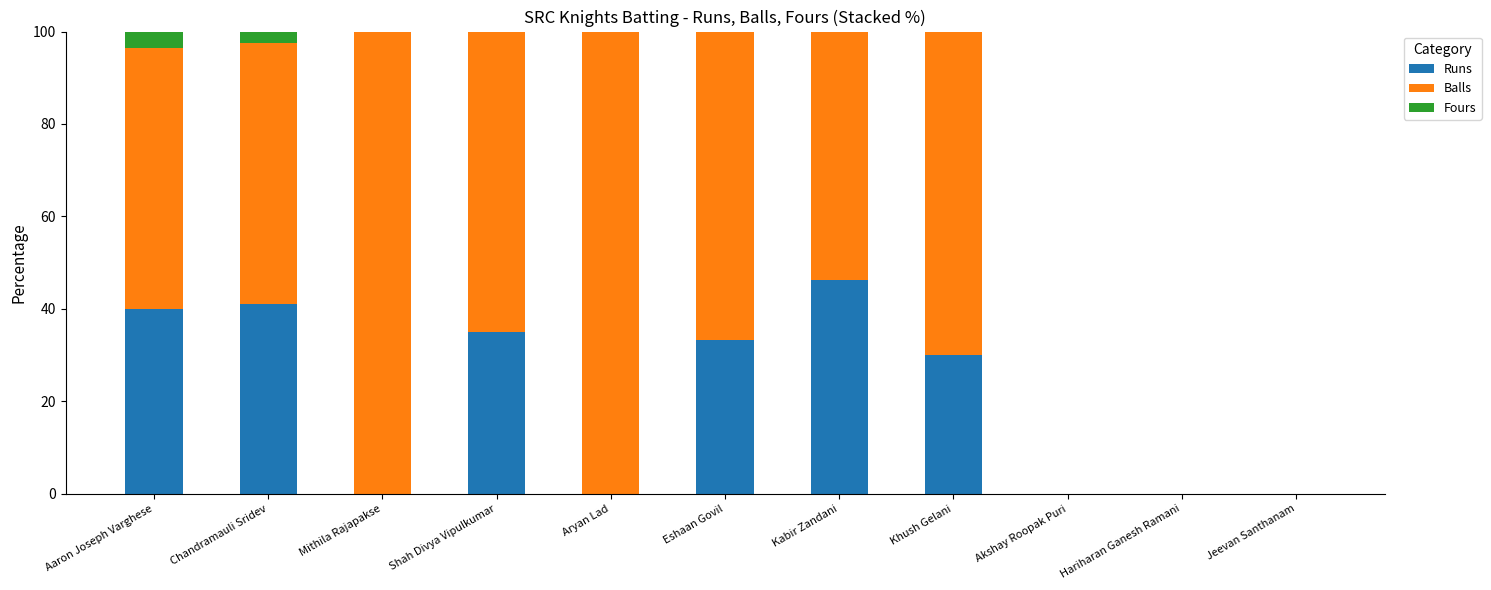

The Runs series shows 0.0 at Akshay Roopak Puri. True or false?

True